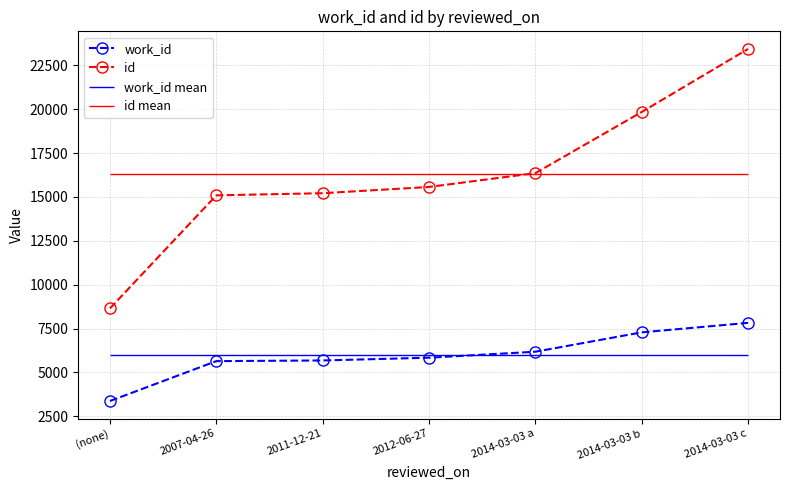

Reading left to right, list all the values displayed in this chart.

work_id: 3374	5647	5685	5843	6183	7287	7828
id: 8650	15094	15216	15572	16360	19845	23437